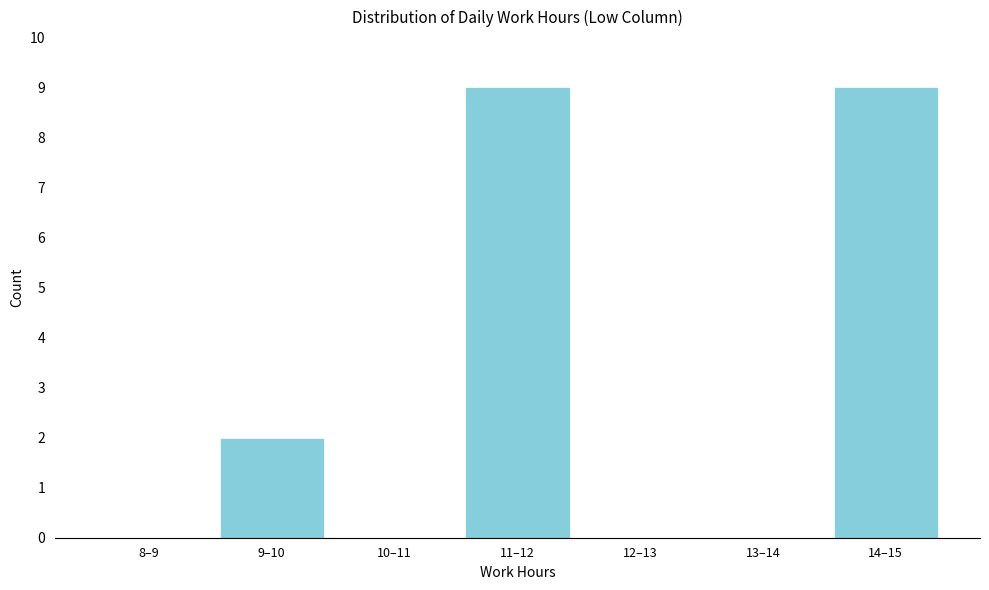

Reading left to right, transcribe all the data shown in this chart.

8–9=0	9–10=2	10–11=0	11–12=9	12–13=0	13–14=0	14–15=9